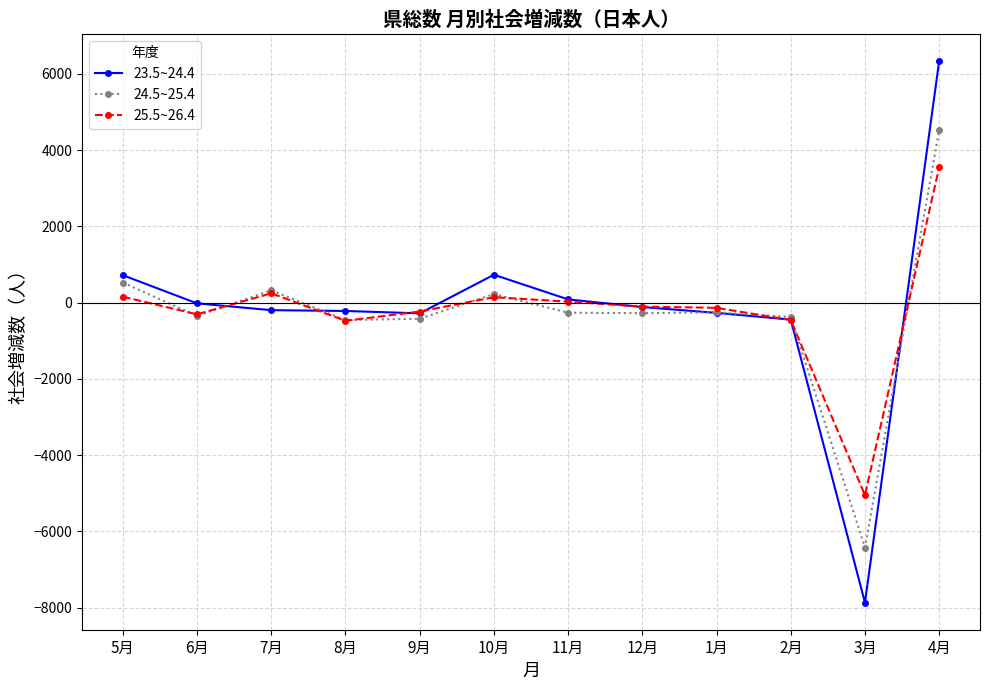

At which label does 24.5~25.4 first exceed -266?

5月